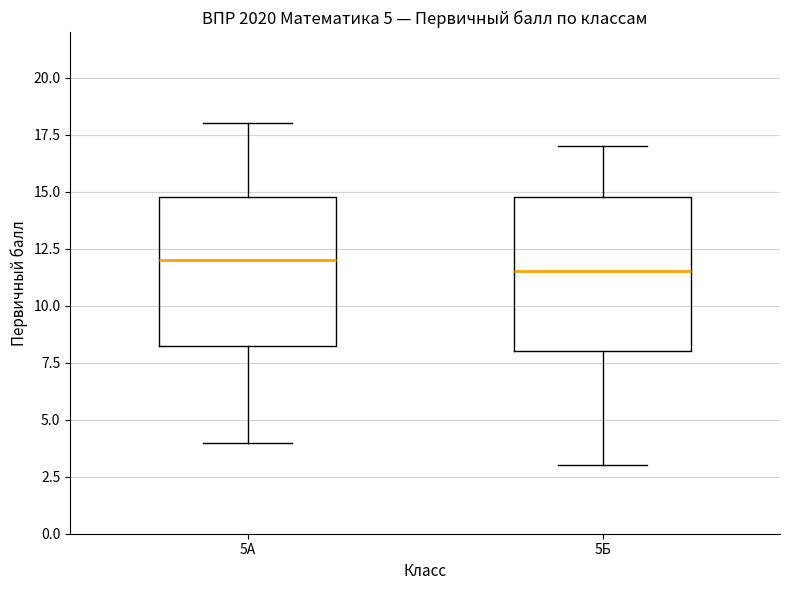

Which box has the lowest median line?

5Б